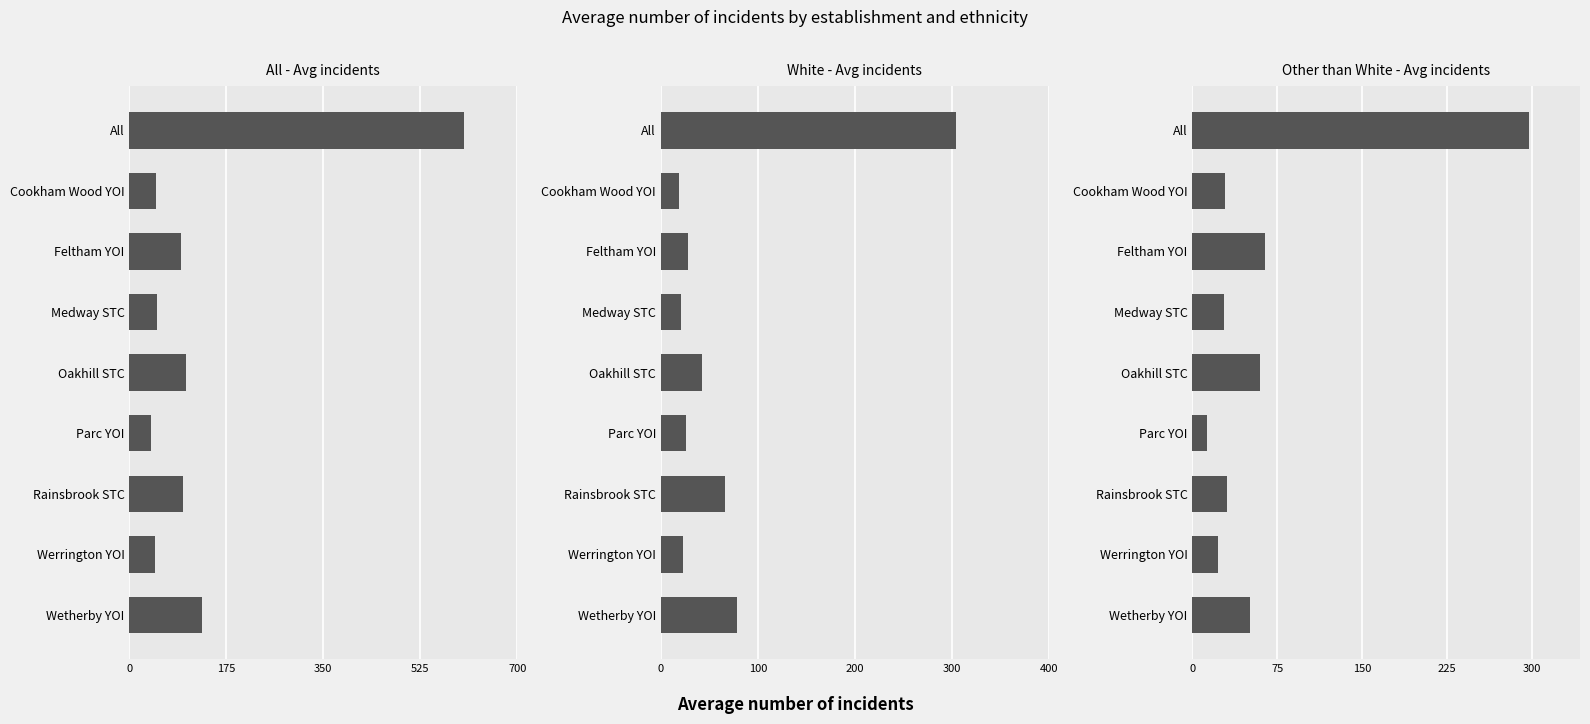

Between Cookham Wood YOI and Feltham YOI, which series saw the biggest shift?

All - Avg incidents